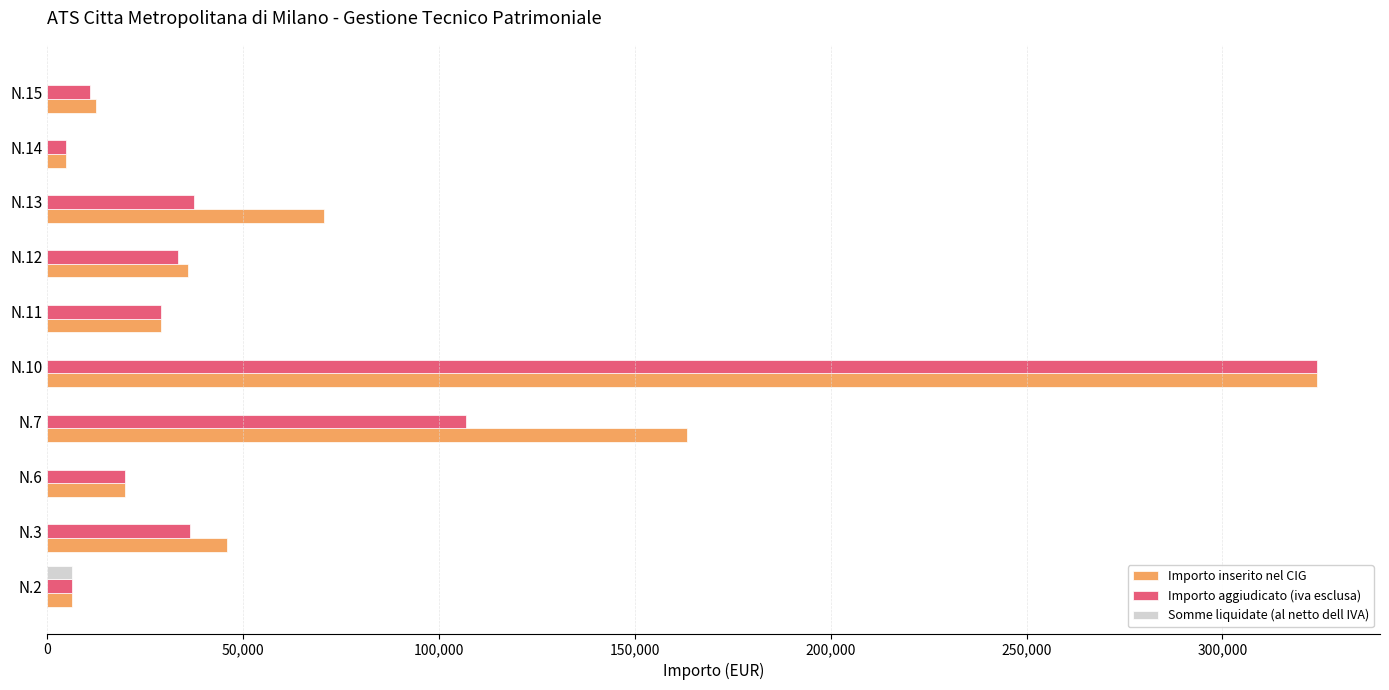

What is the total value across all series at N.15?

23420.0